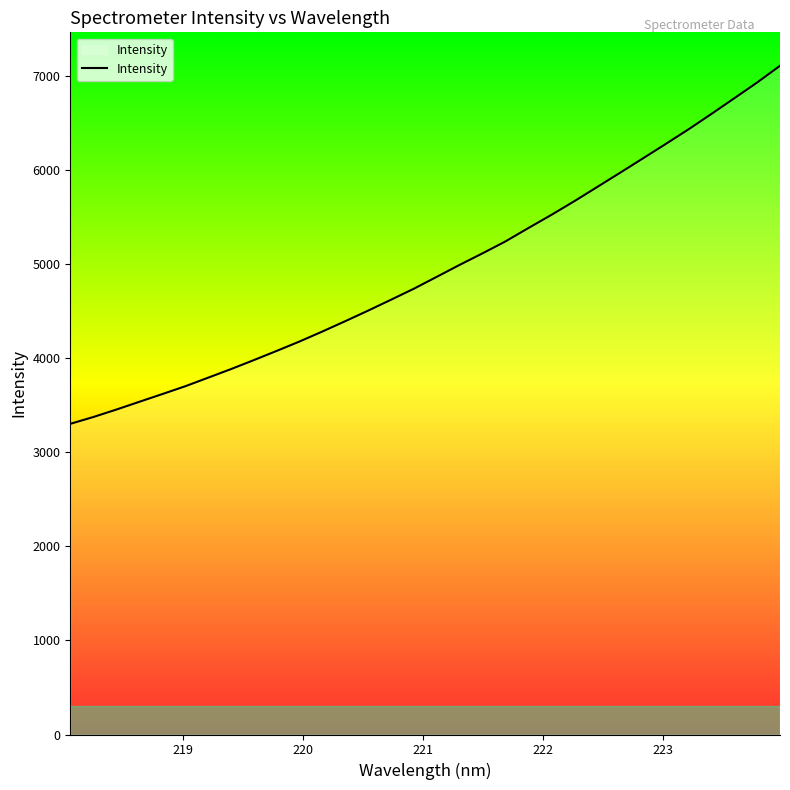

What is the minimum value shown in the chart?

3301.7